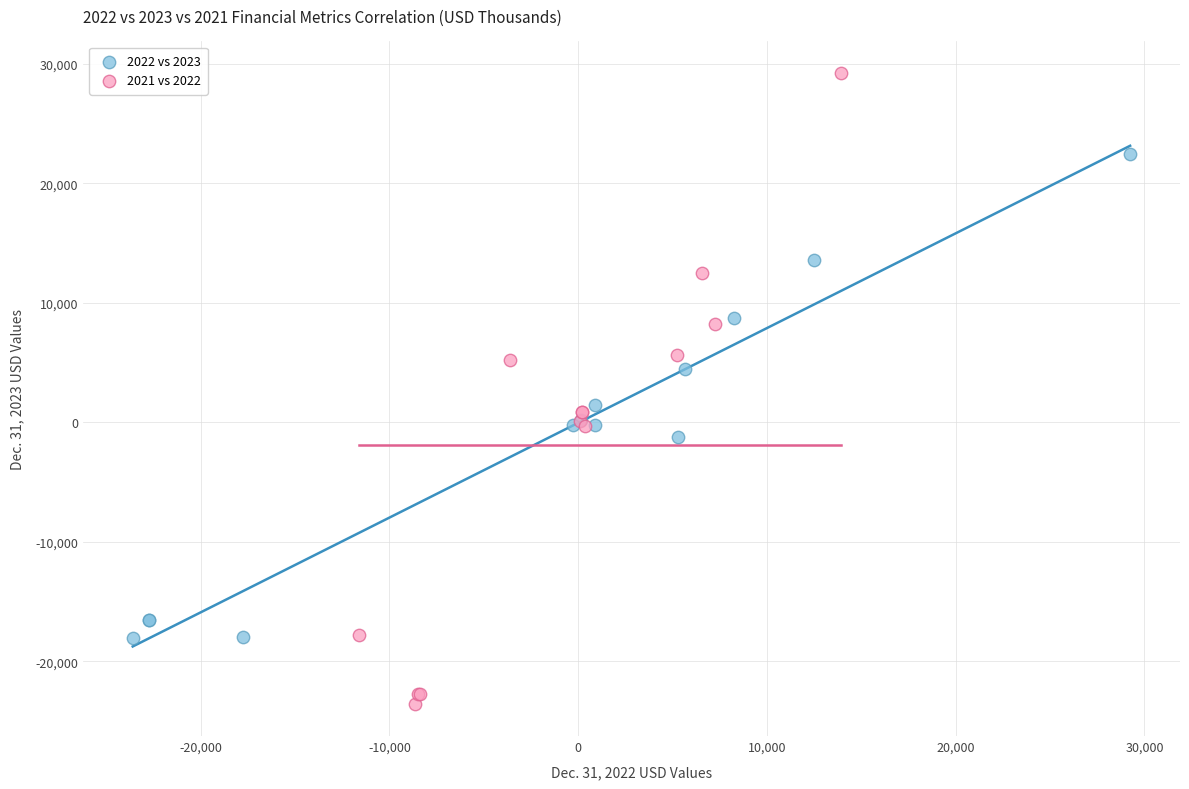

Which series reaches the maximum Y coordinate?

2021 vs 2022